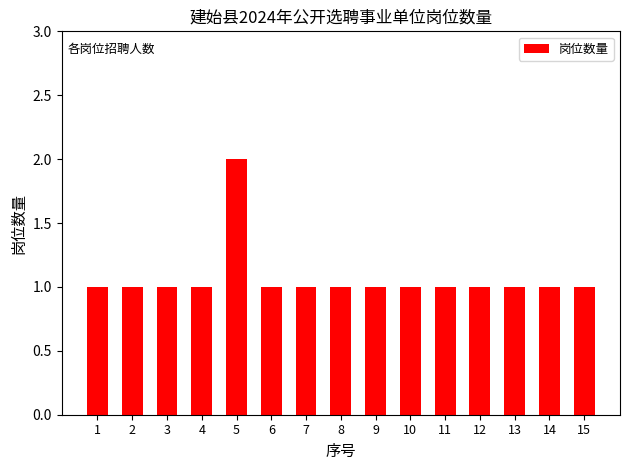

How many bars are there in total?

15